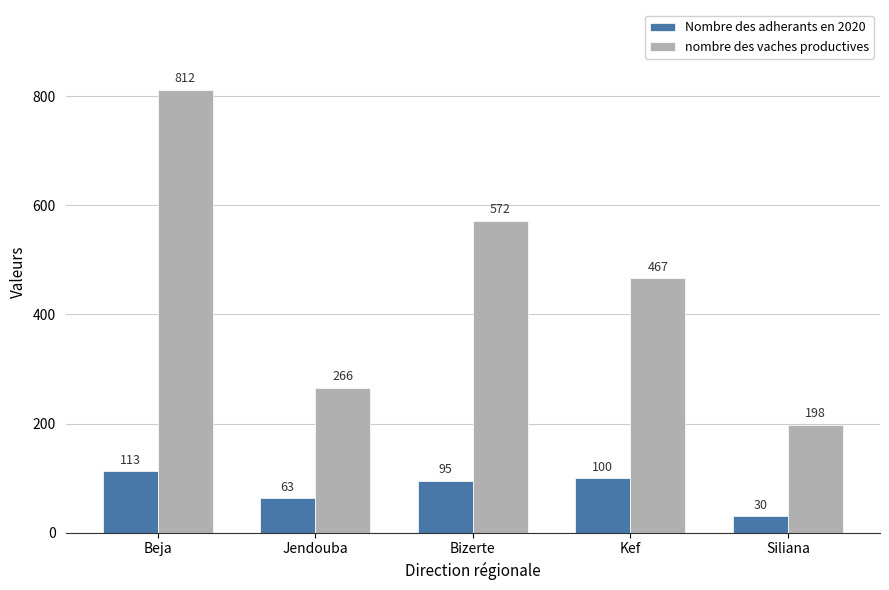

Reading right to left, extract all data points from this chart.

Nombre des adherants en 2020: 30	100	95	63	113
nombre des vaches productives: 198	467	572	266	812